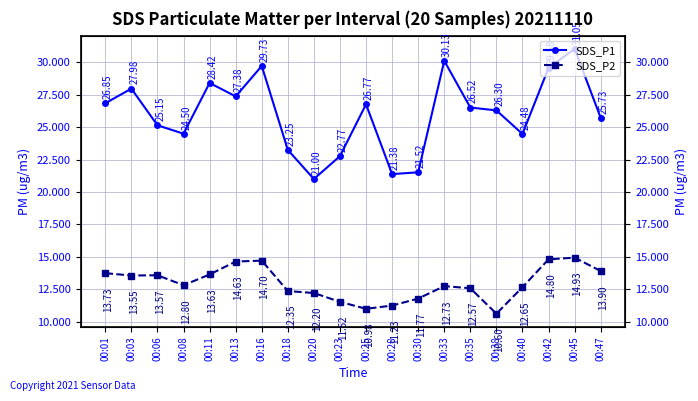

In SDS_P2, how many points are higher than both neighbors (excluding endpoints)?

4